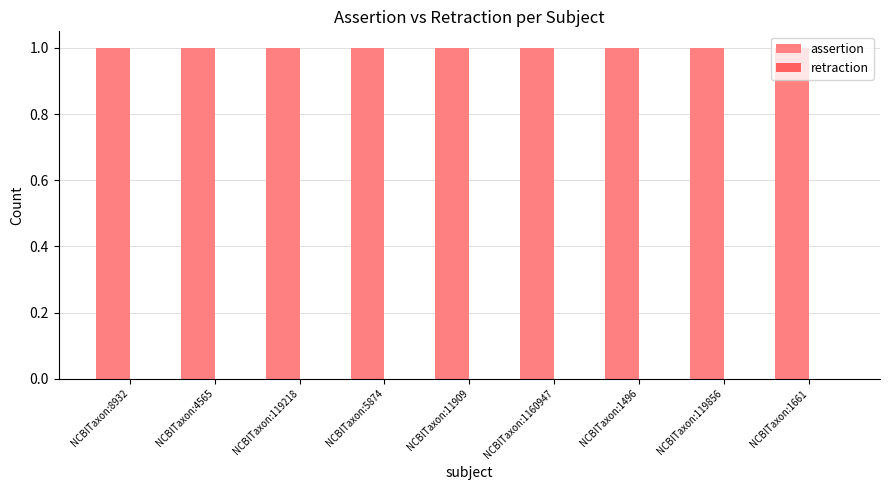

The retraction series shows 0 at NCBITaxon:1661. True or false?

True